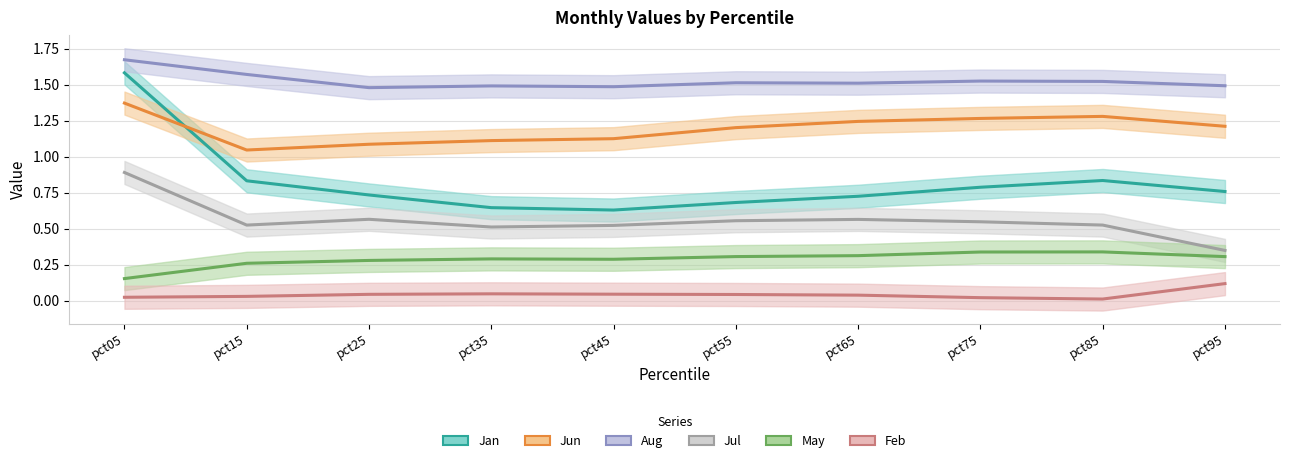

Which series changed the most between pct25 and pct85?

Jun